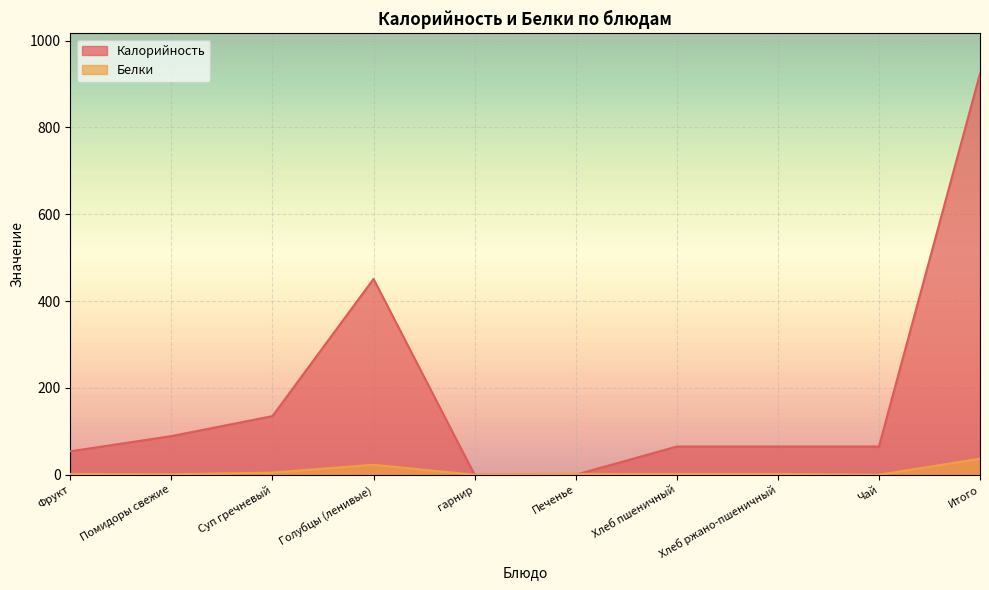

What are all the series names shown in the legend?

Калорийность, Белки